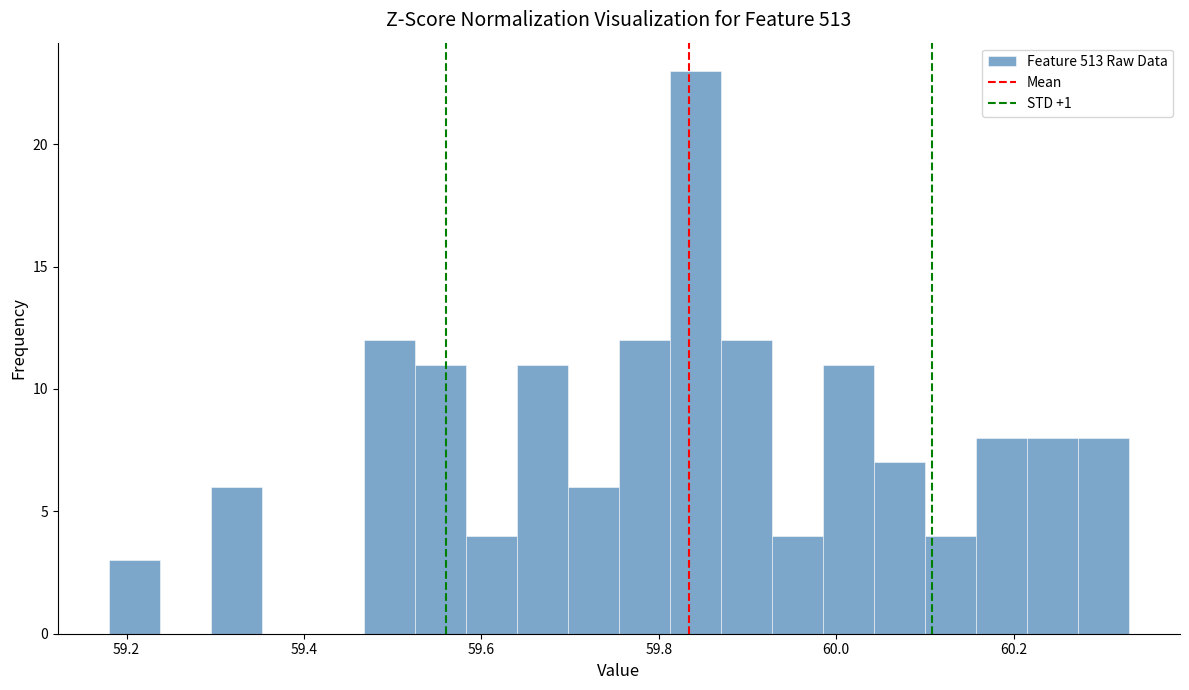

Around what value on the x-axis is the tallest bar? Give the approximate position of its centre, as read against the axis.

59.84